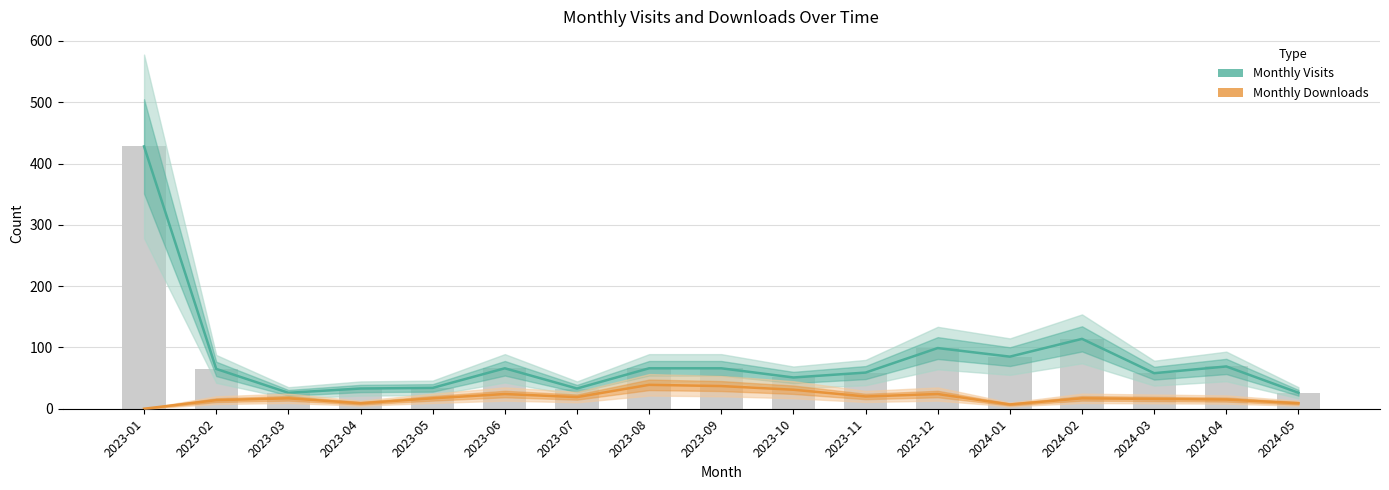

What are all the series names shown in the legend?

Monthly Visits, Monthly Downloads